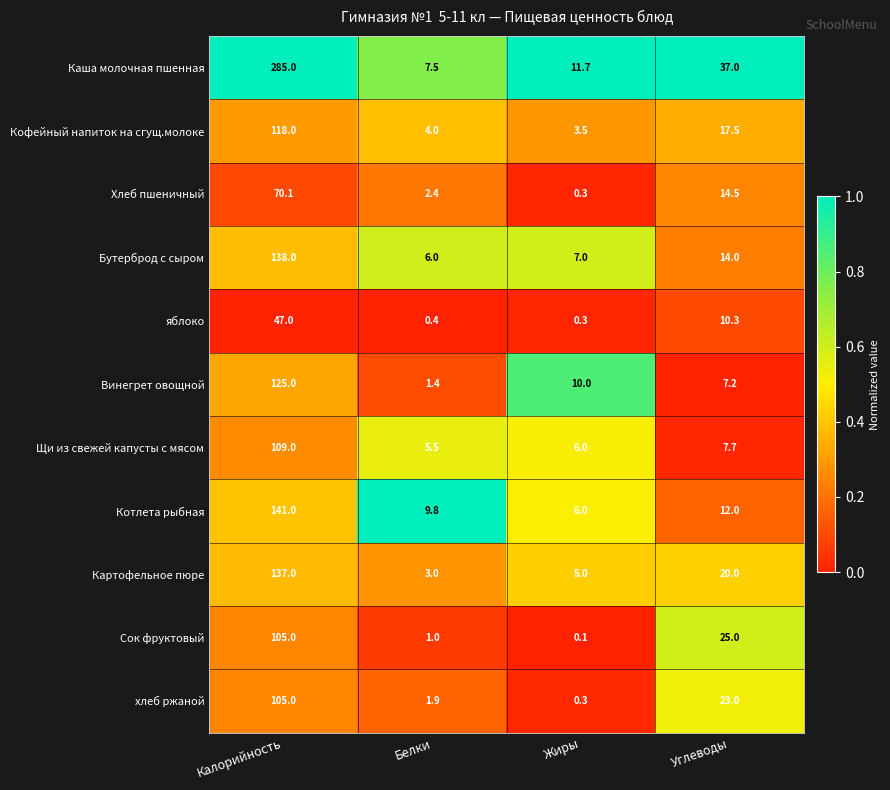

The value of яблоко at Белки is 0.4. True or false?

True